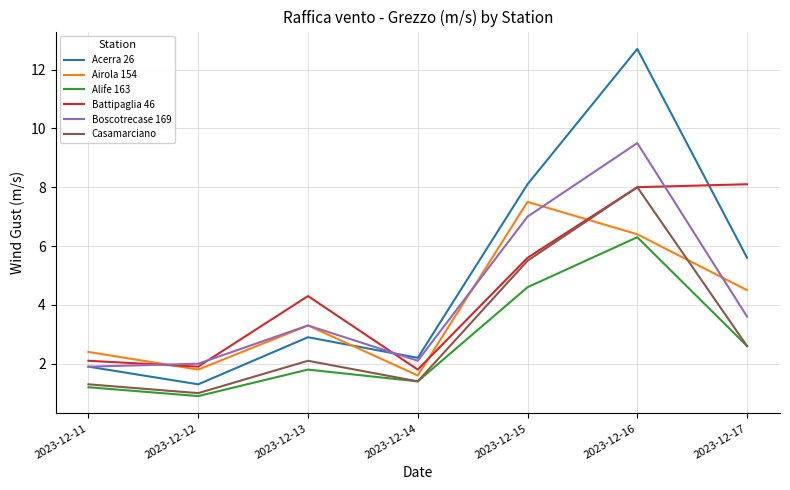

How many values in the Airola 154 series exceed 3?

4